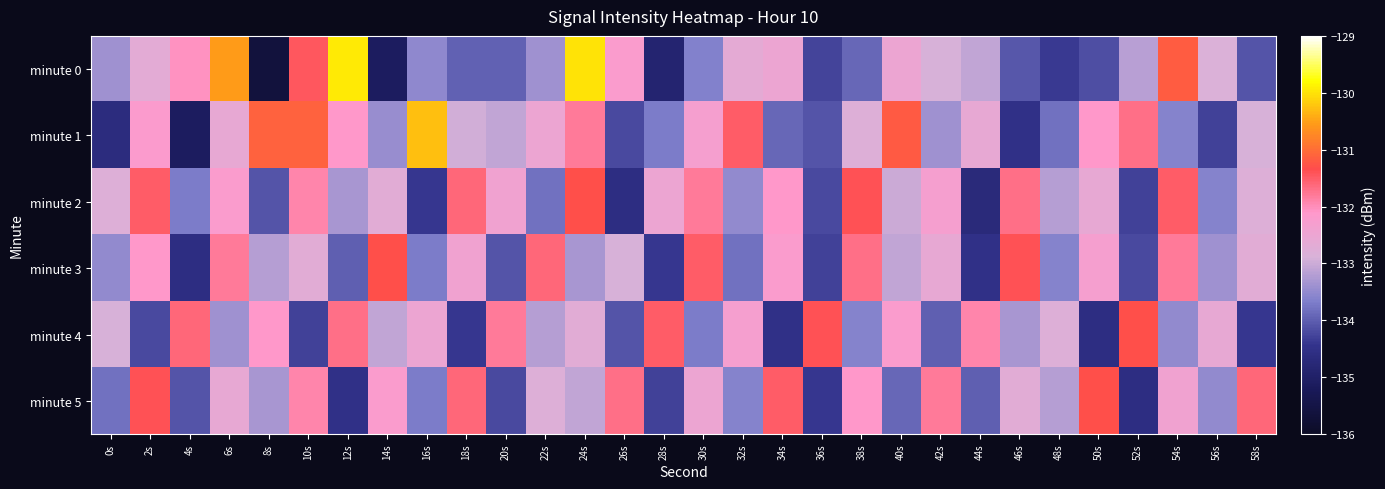

Which label corresponds to the smallest value in the chart?

8s